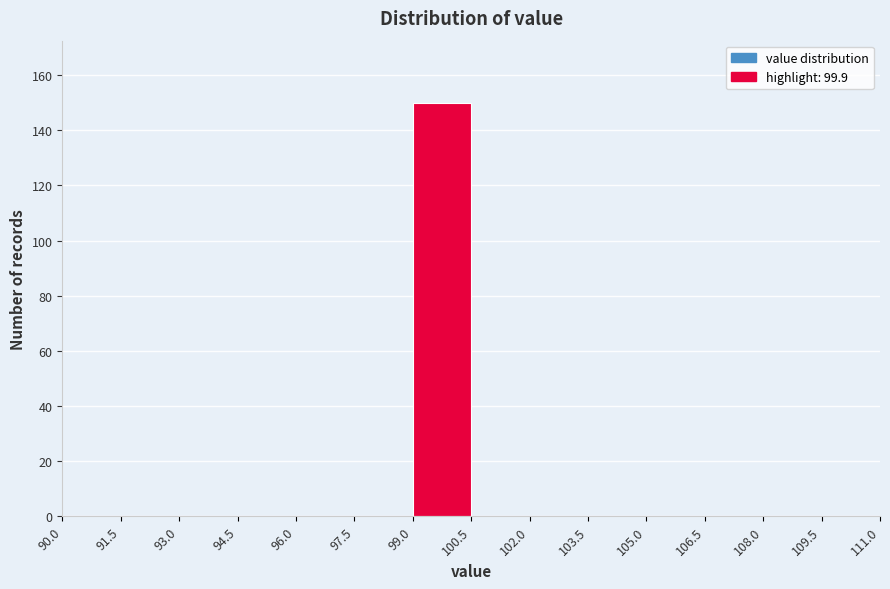

Reading left to right, transcribe this chart: for each bar, give the range it covers on the x-axis and its height. The values are not printed on the chart, so give them approximately, as read against the axis.

90.0 to 91.5: 0
91.5 to 93.0: 0
93.0 to 94.5: 0
94.5 to 96.0: 0
96.0 to 97.5: 0
97.5 to 99.0: 0
99.0 to 100.5: 150
100.5 to 102.0: 0
102.0 to 103.5: 0
103.5 to 105.0: 0
105.0 to 106.5: 0
106.5 to 108.0: 0
108.0 to 109.5: 0
109.5 to 111.0: 0